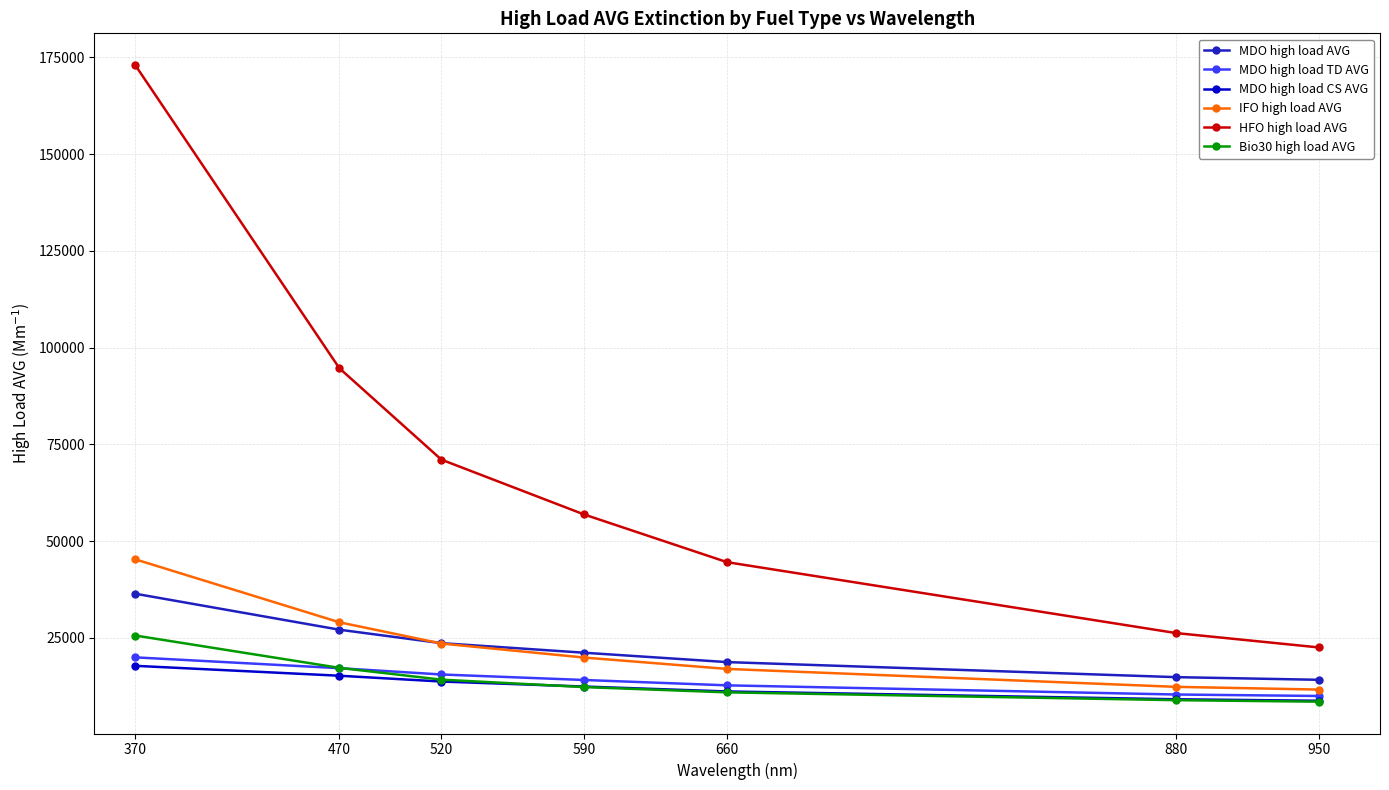

At how many categories does at least one series exceed 9837?

7